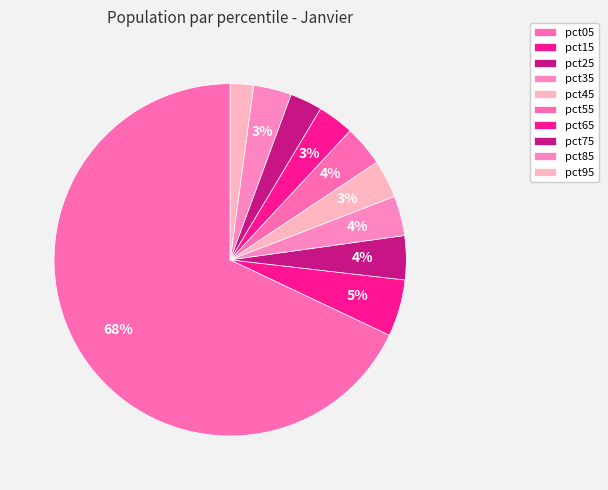

To the nearest percent, what is the difference between the largest and smallest slice percentages?

66%